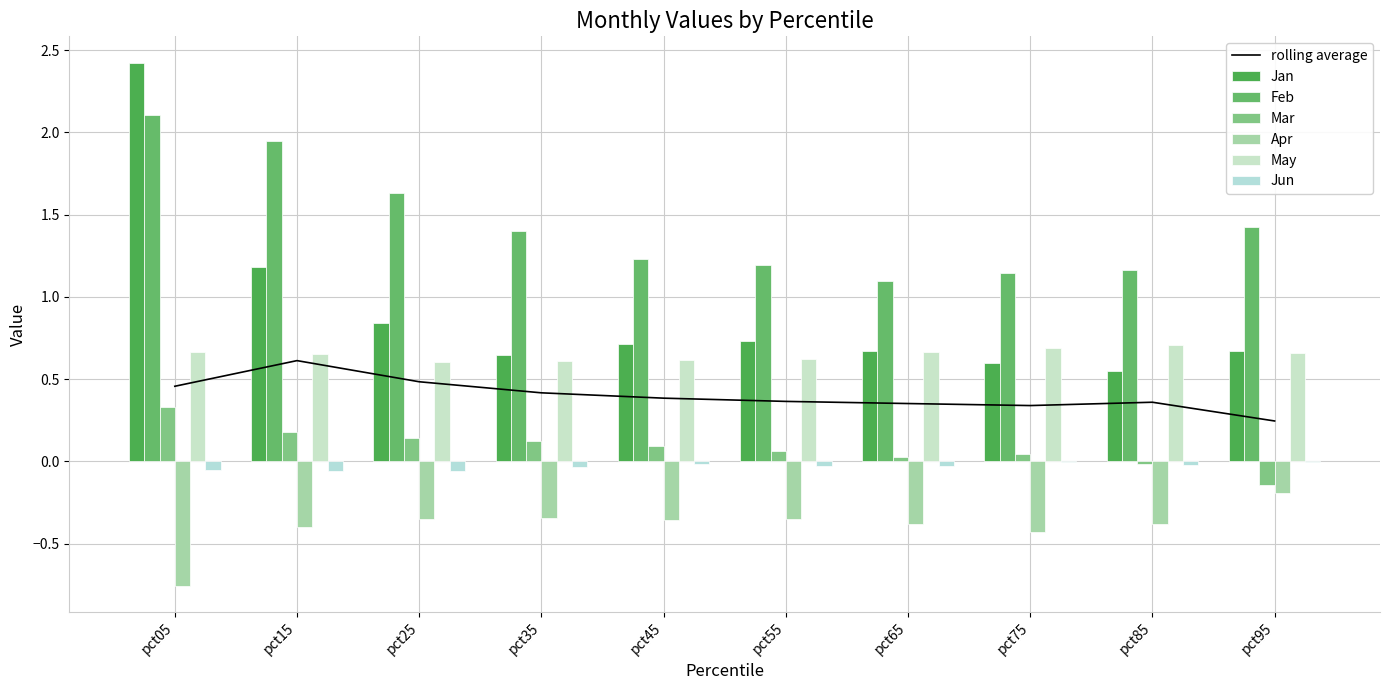

What is the greatest value displayed?

2.4